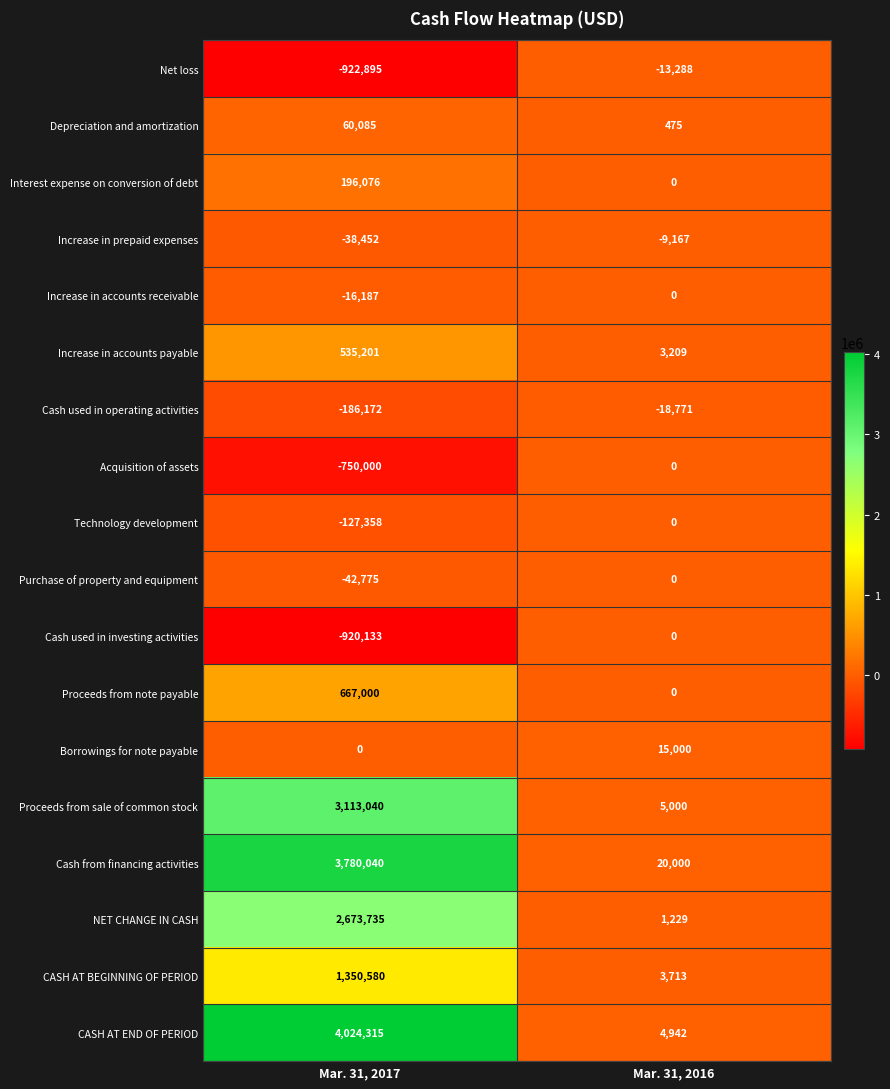

The Increase in prepaid expenses series shows -65934 at Mar. 31, 2017. True or false?

False